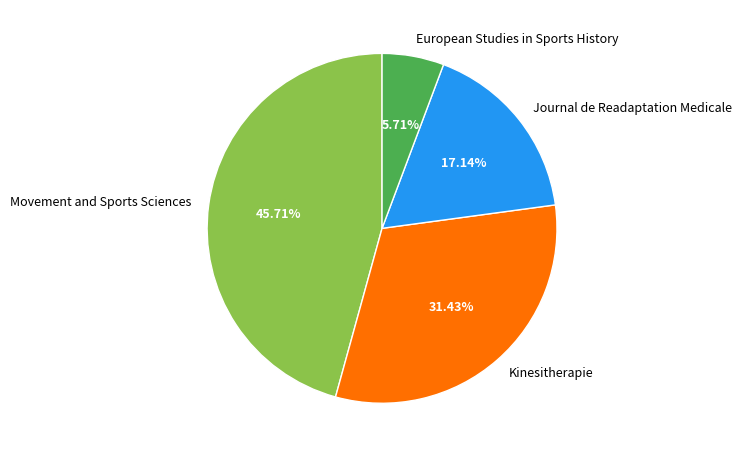

What percentage do Kinesitherapie and European Studies in Sports History together represent?

37.1%